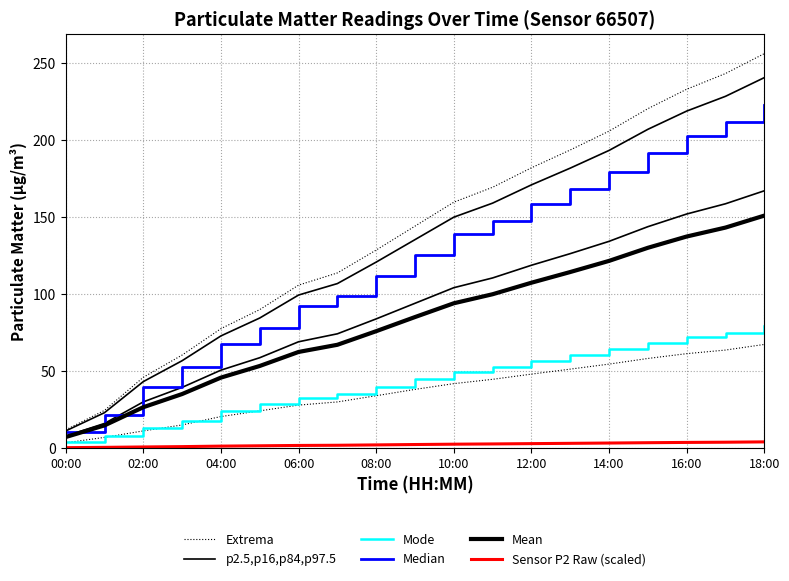

Which series has the largest range (max minus min)?

Extrema